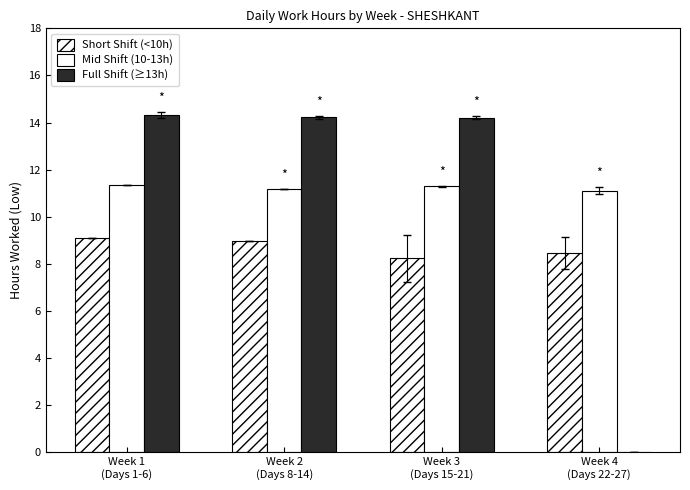

Between Week 4
(Days 22-27) and Week 3
(Days 15-21), which is larger?

Week 4
(Days 22-27)